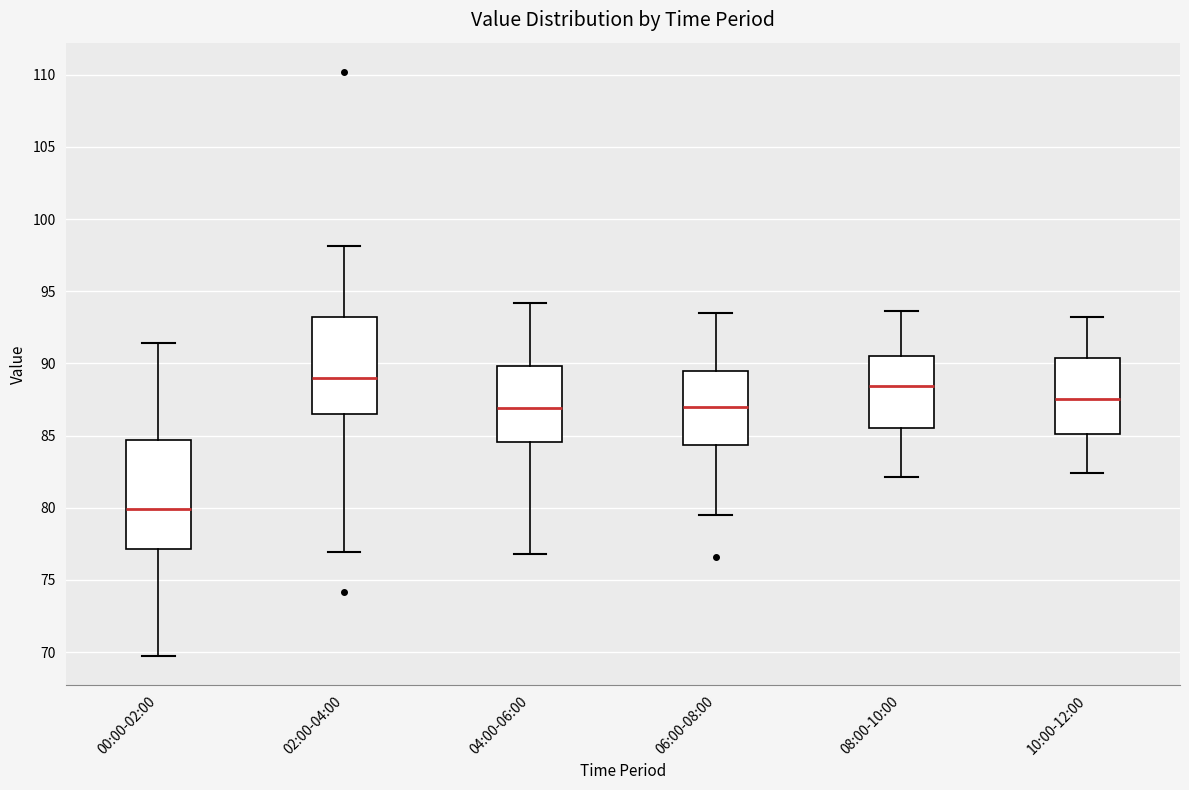

Comparing the boxes themselves (not the whiskers), which one is the tallest?

00:00-02:00